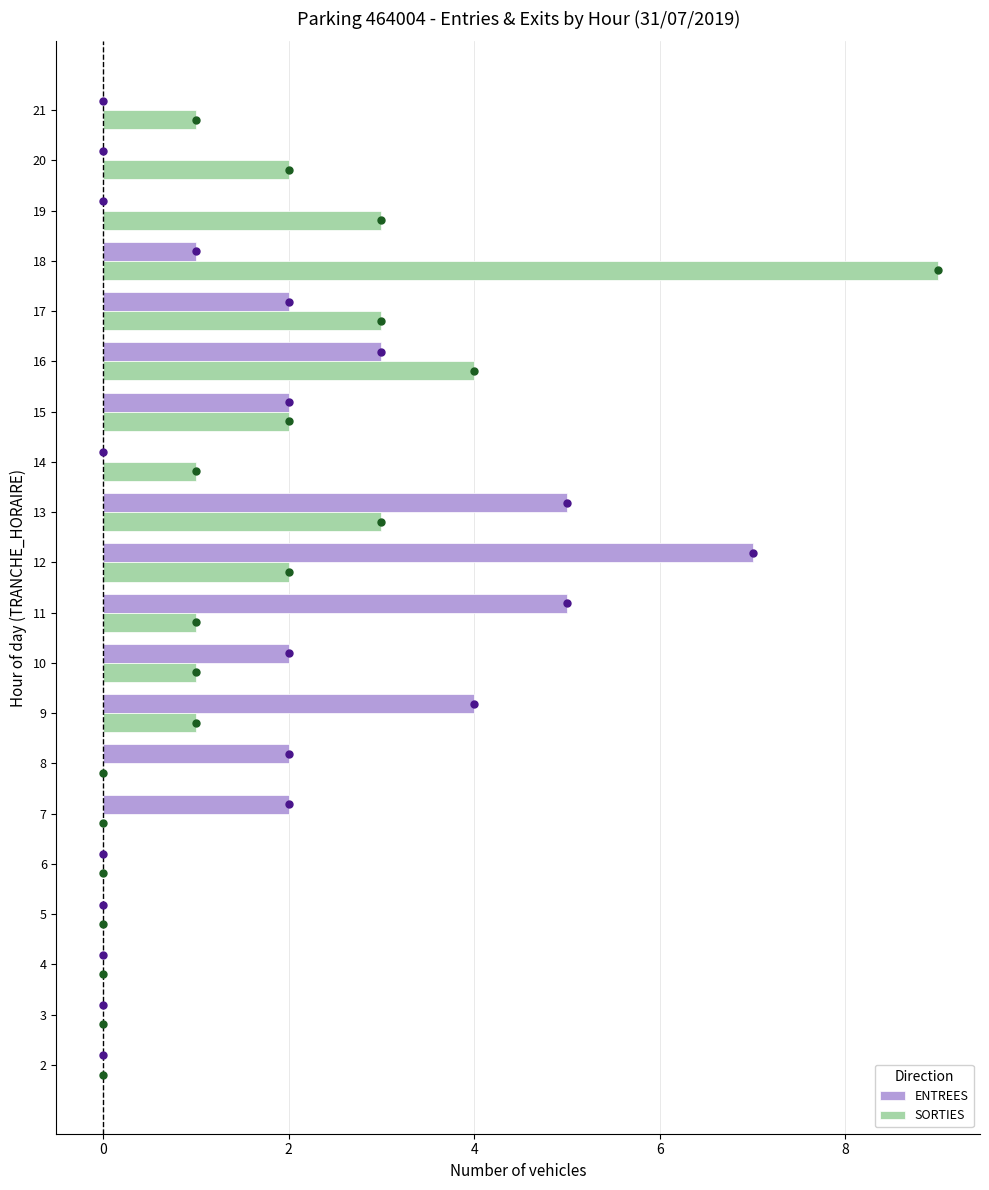

Which label corresponds to the largest value in the chart?

18